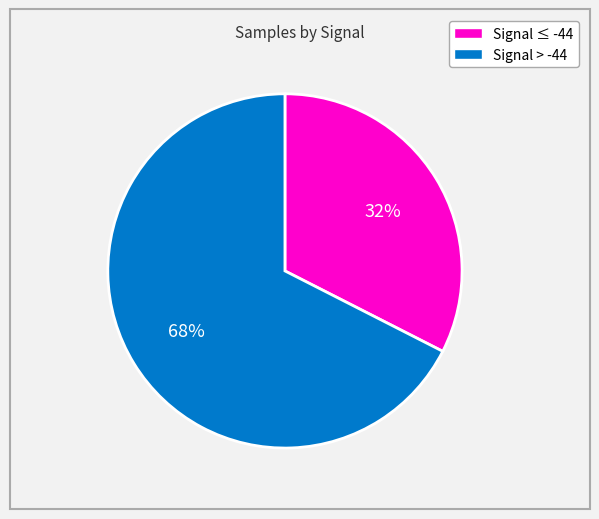

Does any single category account for the majority?

Yes